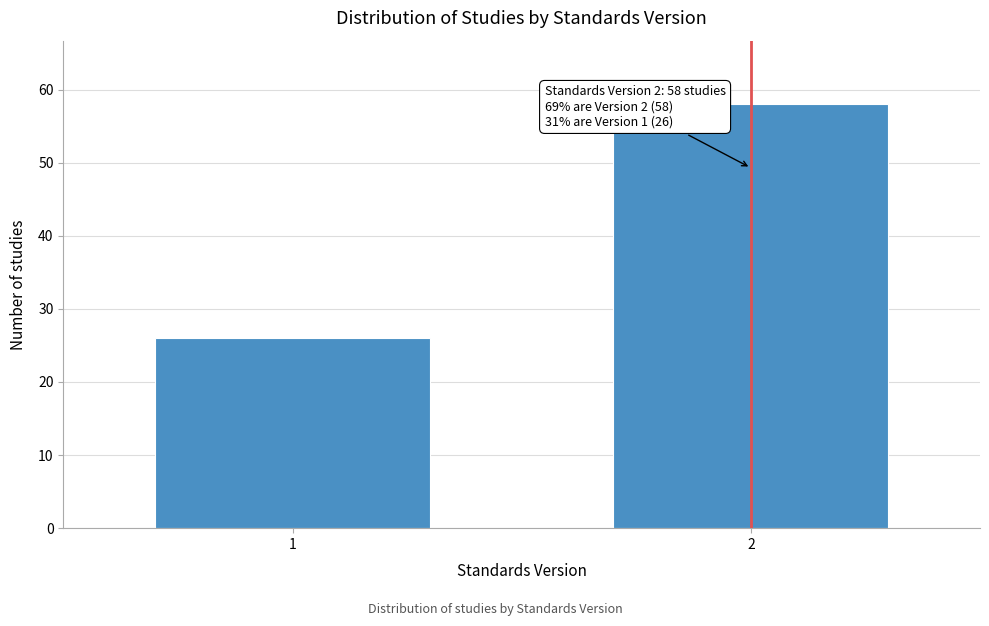

Reading left to right, extract all data points from this chart.

26	58